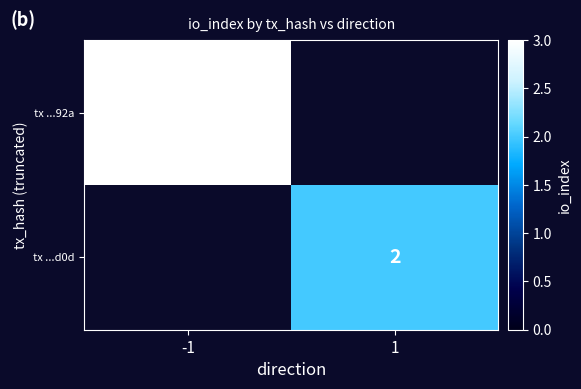

What is the smallest value displayed?

2.0